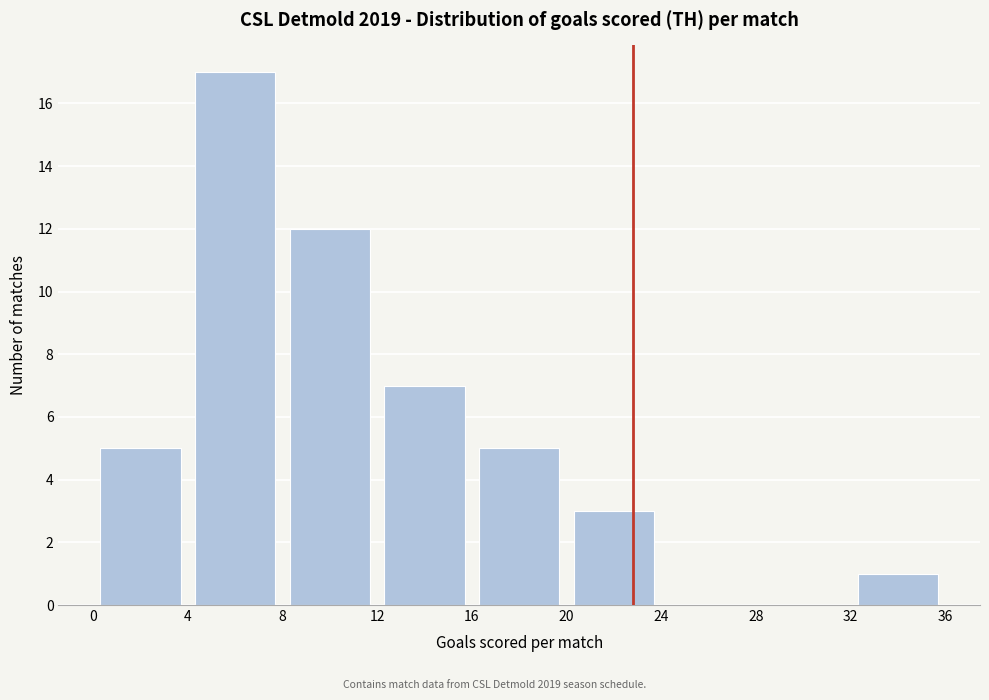

What is the height of the bar covering 20 to 24 on the x-axis? The values are not printed on the chart, so give them approximately, as read against the axis.

3